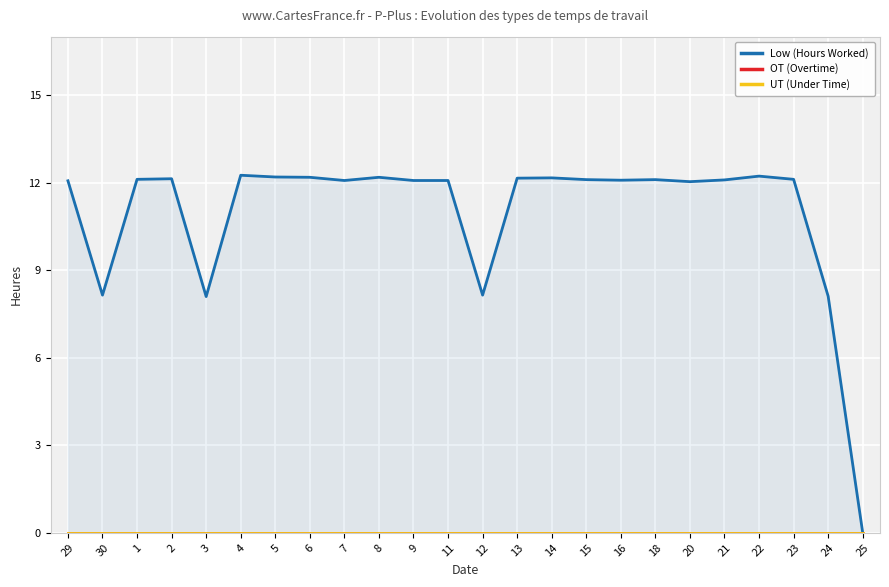

At which category does the chart reach its minimum across all series?

25